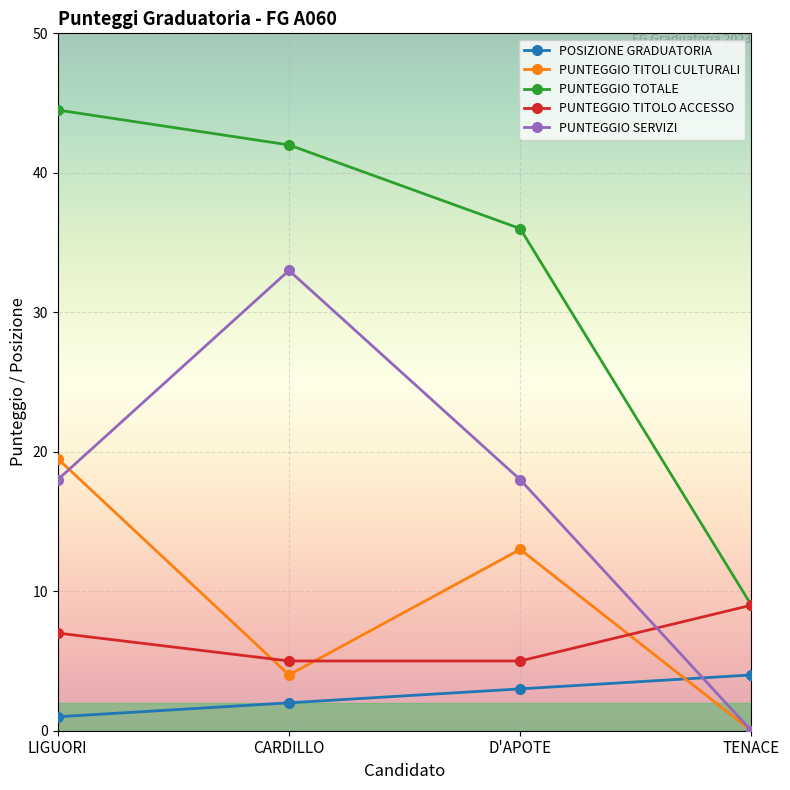

How many data points in PUNTEGGIO TITOLO ACCESSO are less than 7?

2